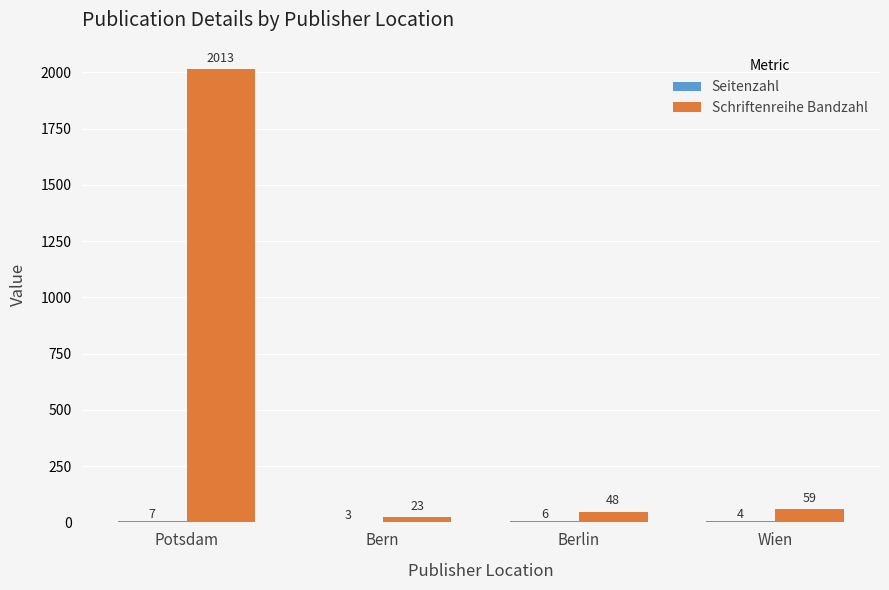

What is the total value across all series at Wien?

63